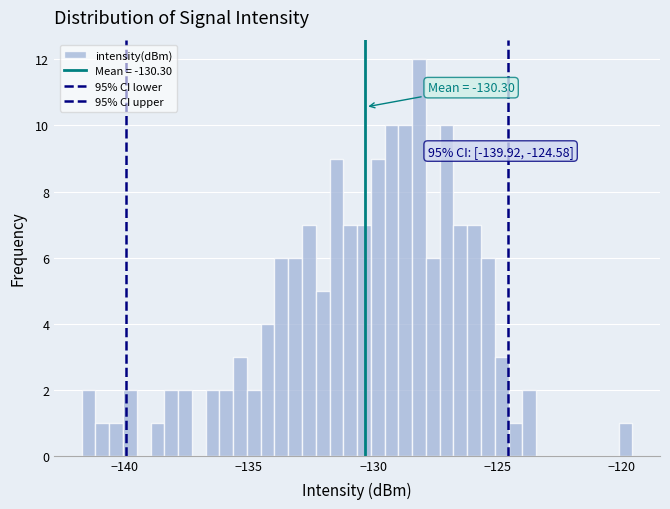

Read against the x-axis, roughly where is the centre of the tallest bar?

-128.0